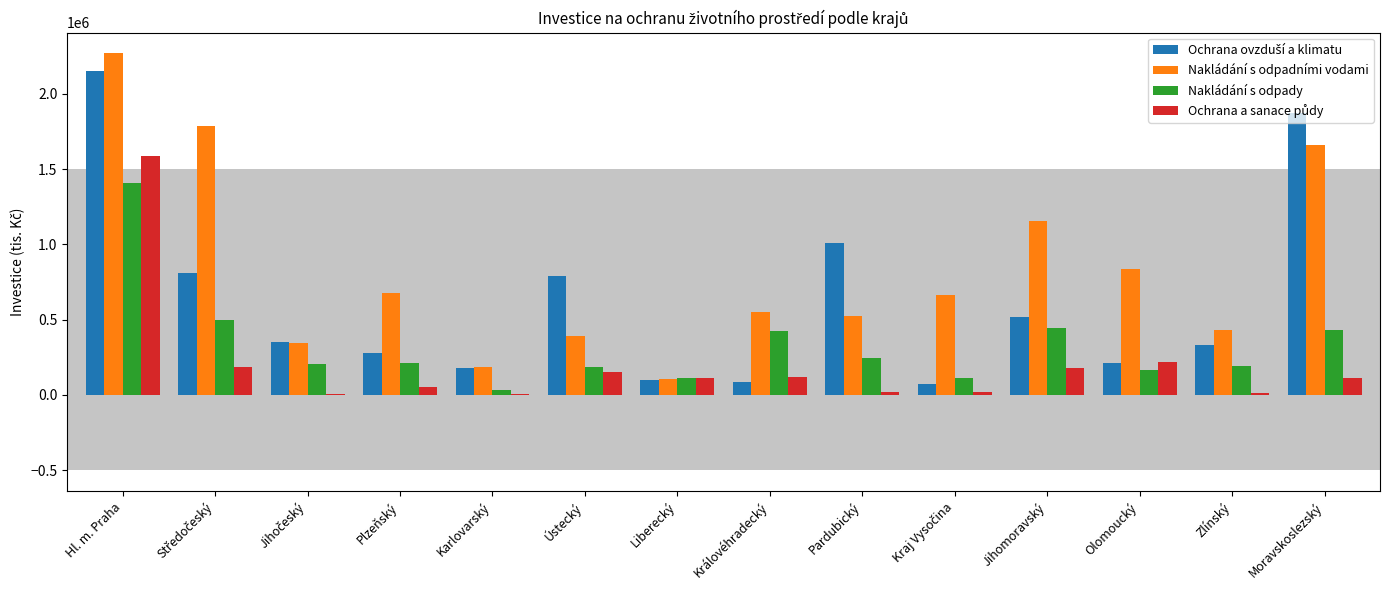

Where is Nakládání s odpadními vodami nearest to the value 1187536?

Jihomoravský